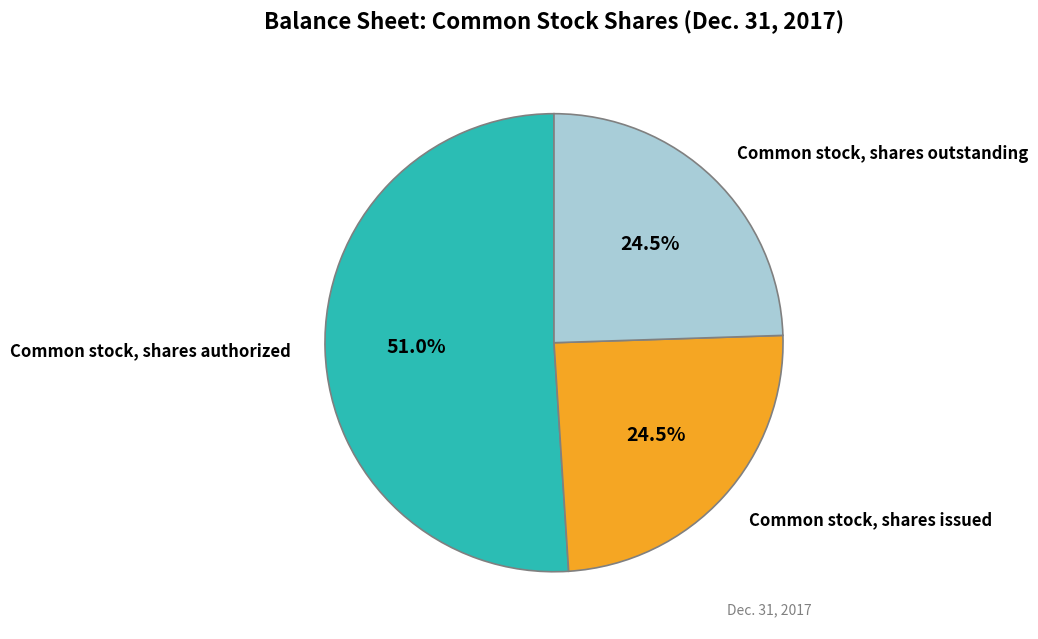

Is there any slice that represents more than half of the pie?

Yes